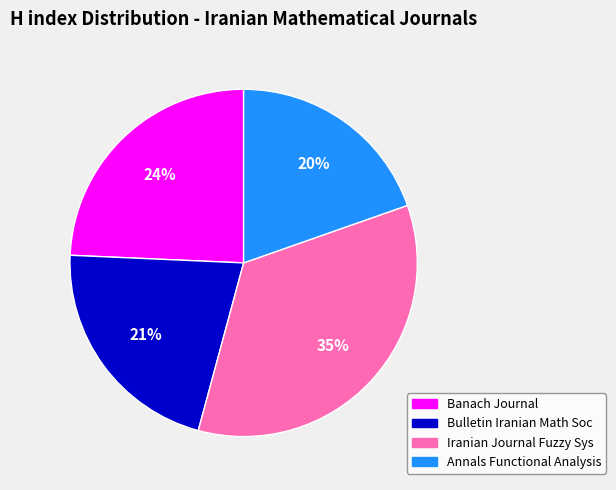

What is the smallest slice in the pie chart?

Annals Functional Analysis